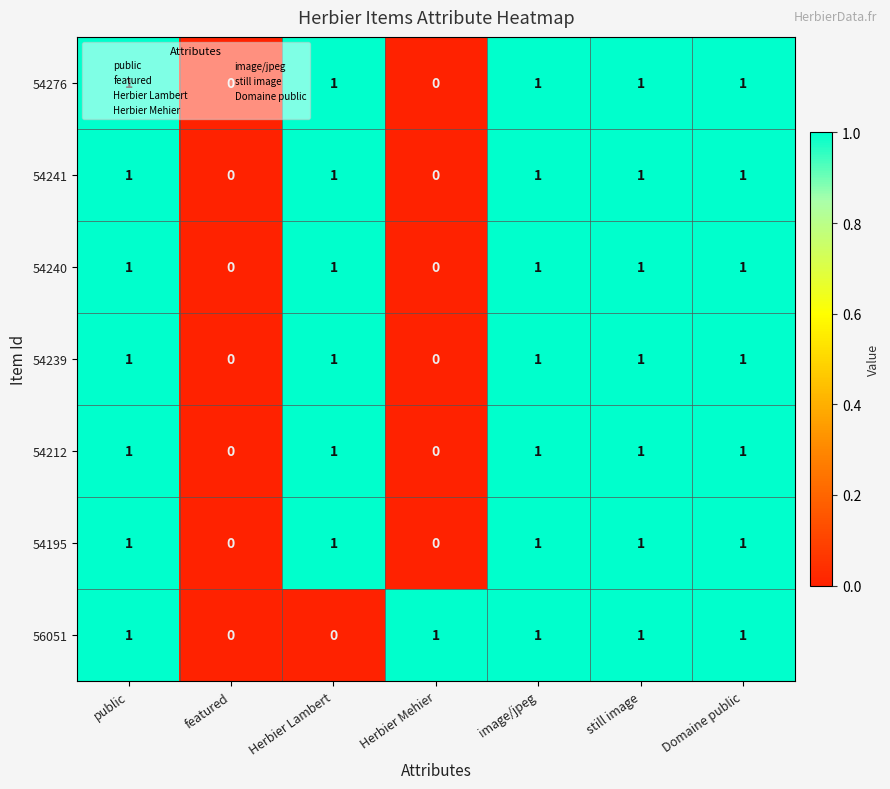

Which series changed the most between Herbier Lambert and Domaine public?

56051